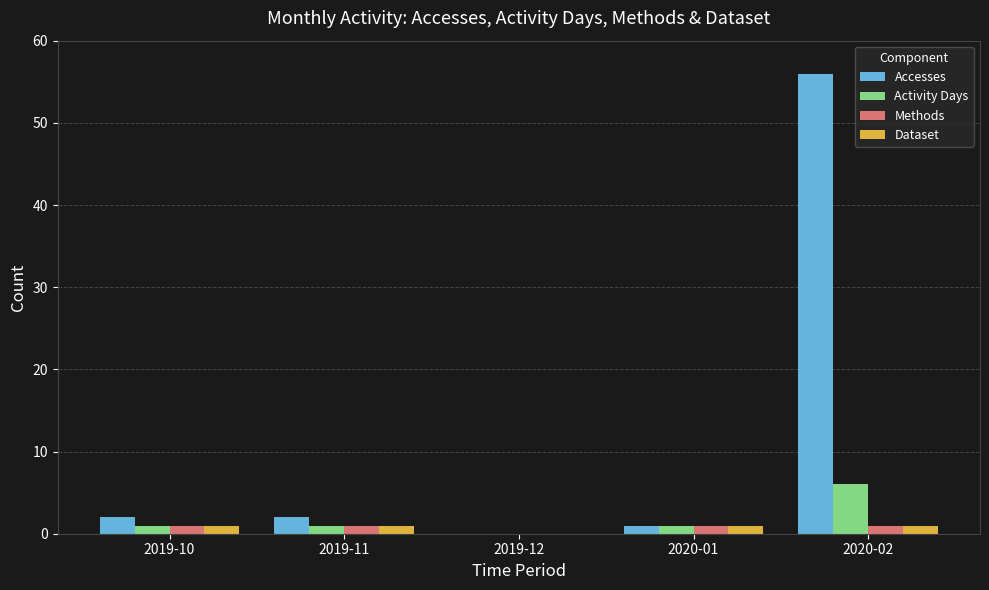

What is the sum of all Accesses values?

61